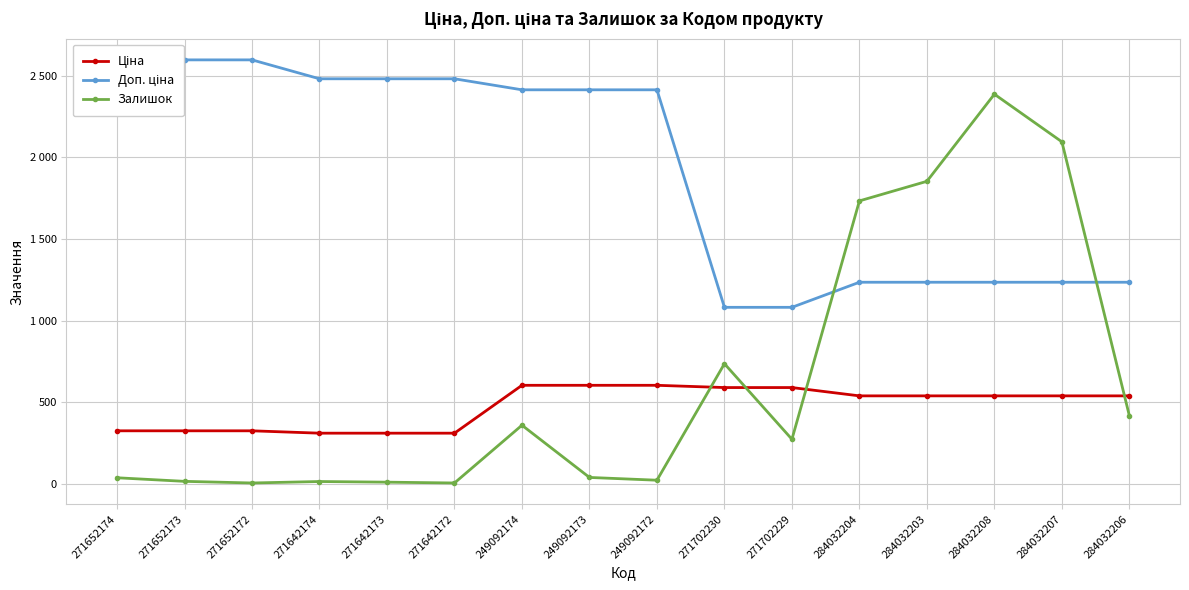

Is the value of Залишок at 284032206 greater than the value of Ціна at 271642173?

Yes